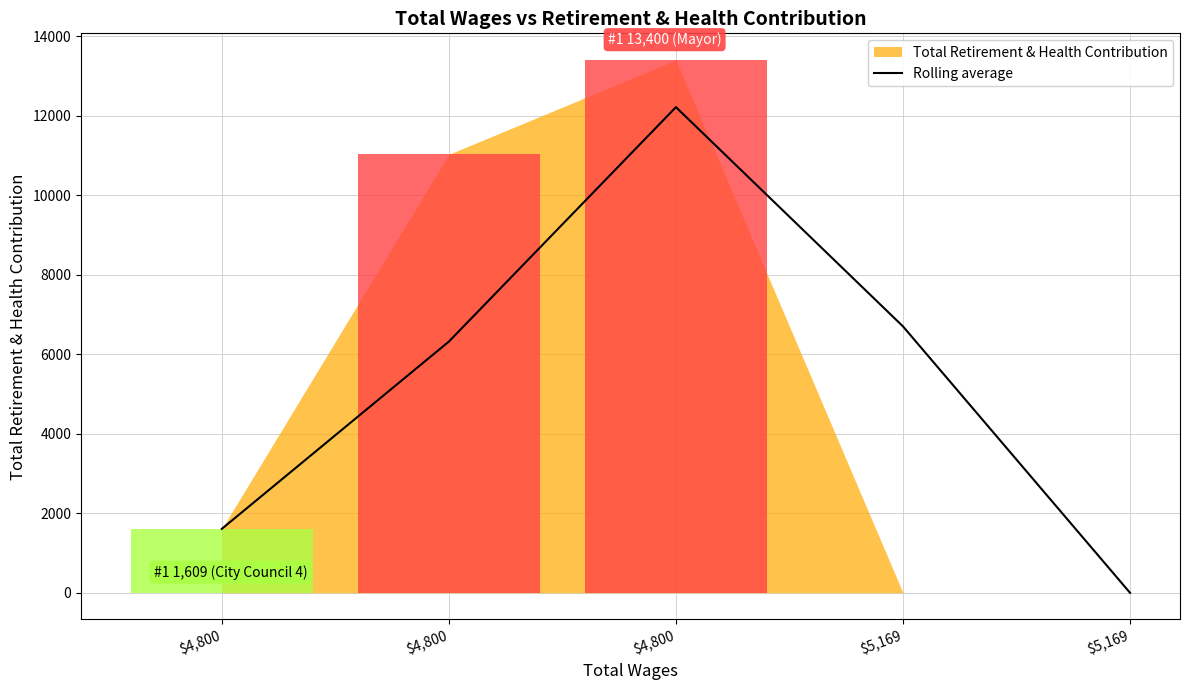

Which category has the highest value across all series?

$4,800